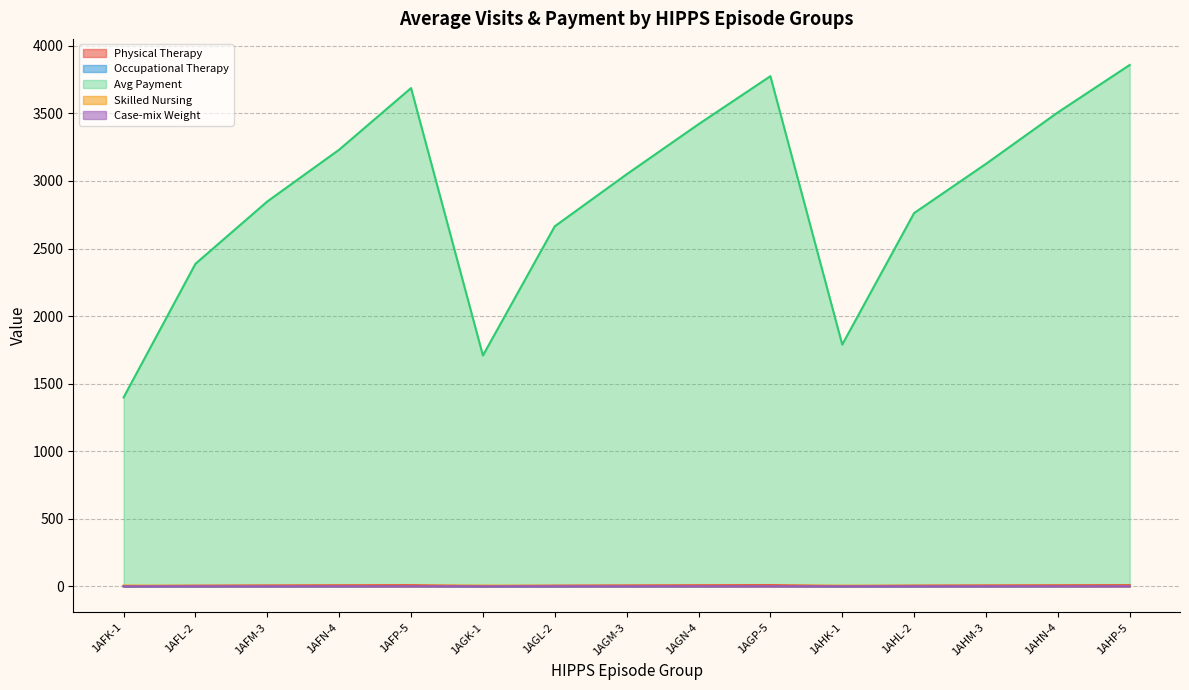

What is the value of the Case-mix Weight point at the 8th from the left?

0.9